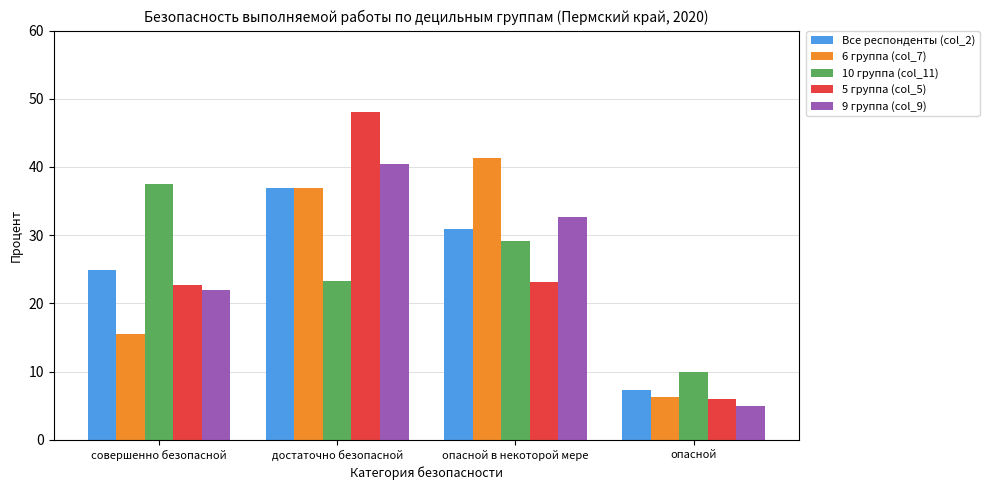

At which label does 9 группа (col_9) reach its minimum?

опасной